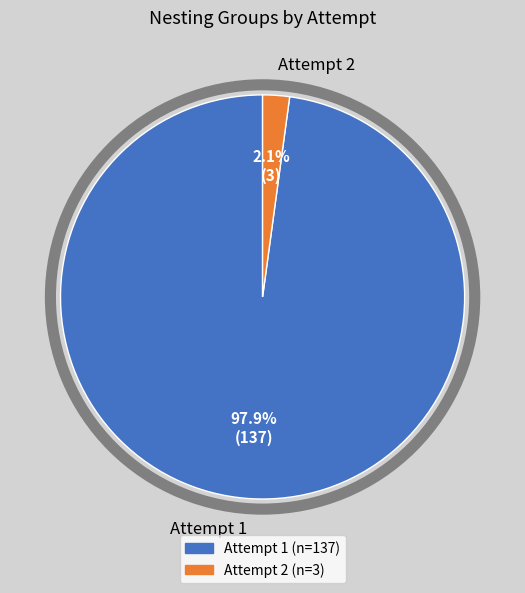

What is the smallest slice in the pie chart?

Attempt 2